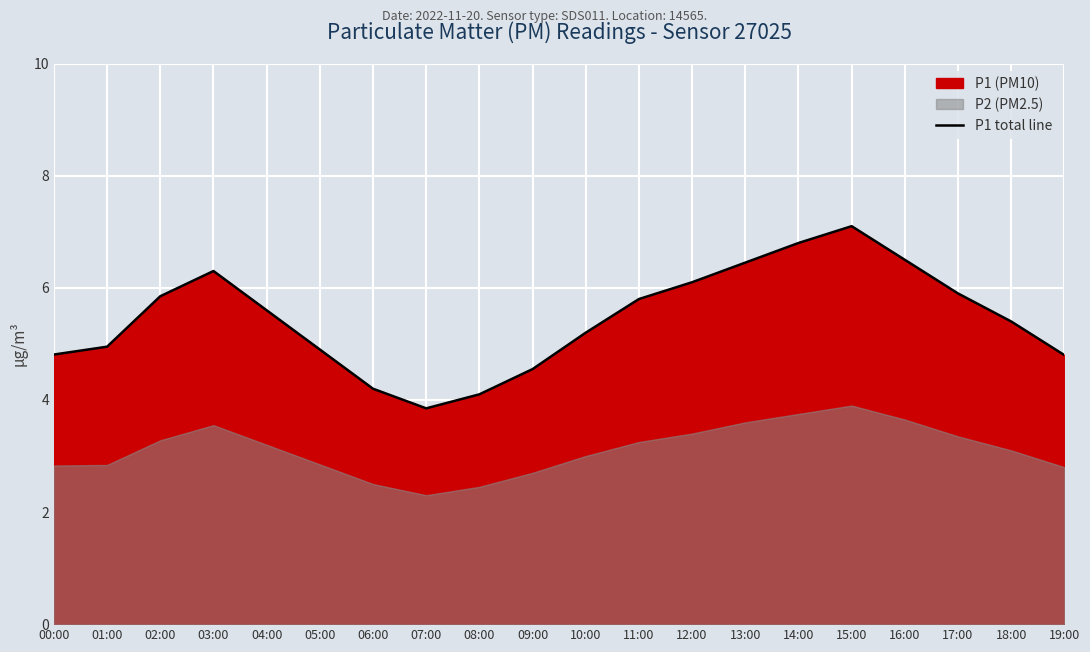

Reading left to right, transcribe all the data shown in this chart.

4.8	5.0	5.8	6.3	5.6	4.9	4.2	3.9	4.1	4.5	5.2	5.8	6.1	6.5	6.8	7.1	6.5	5.9	5.4	4.8